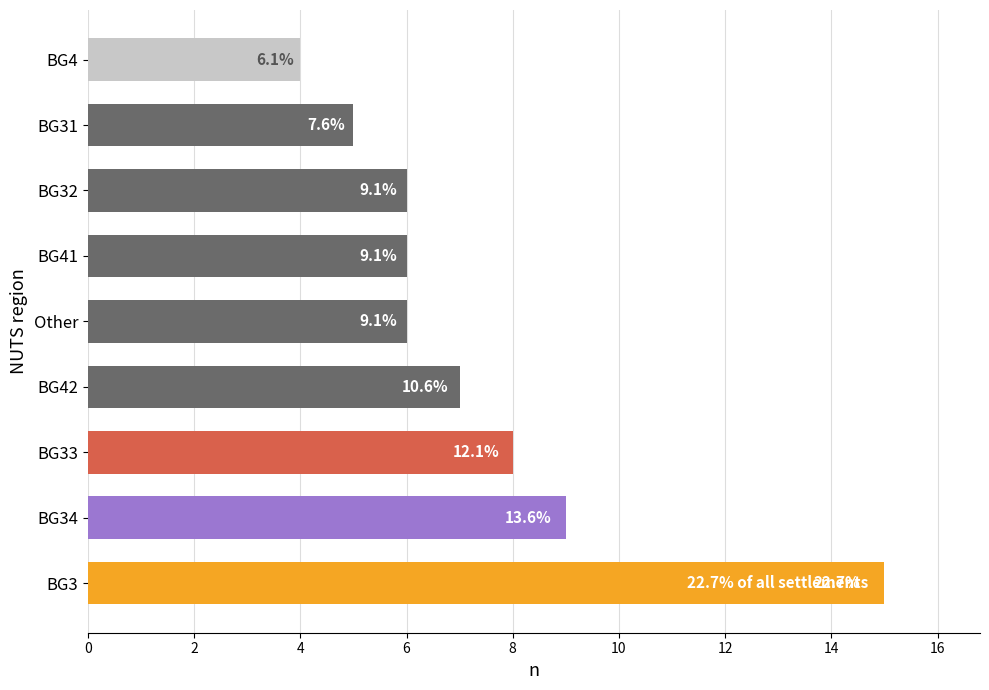

Between BG33 and BG42, which is larger?

BG33